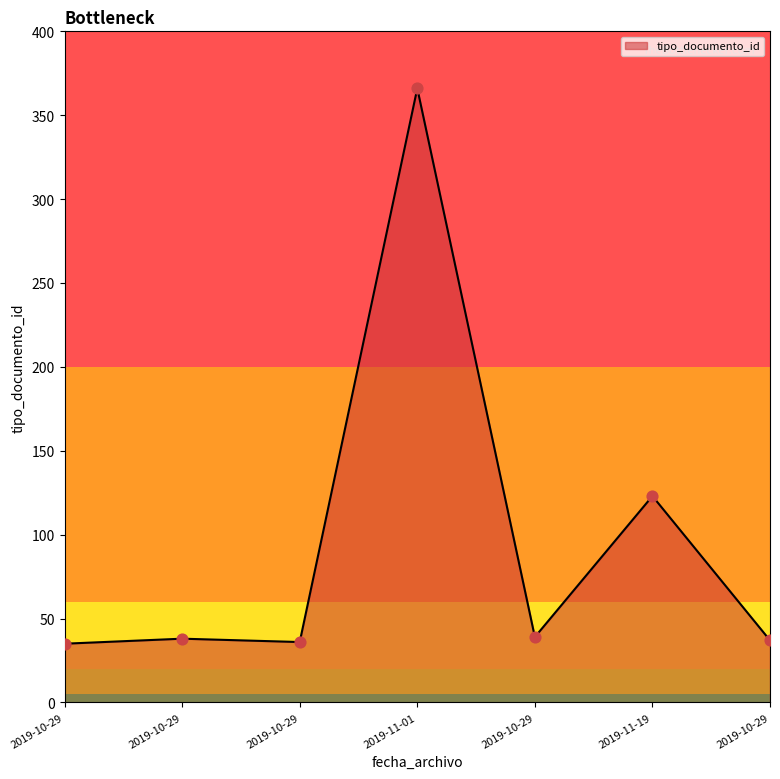

Count the number of categories in the chart.

7